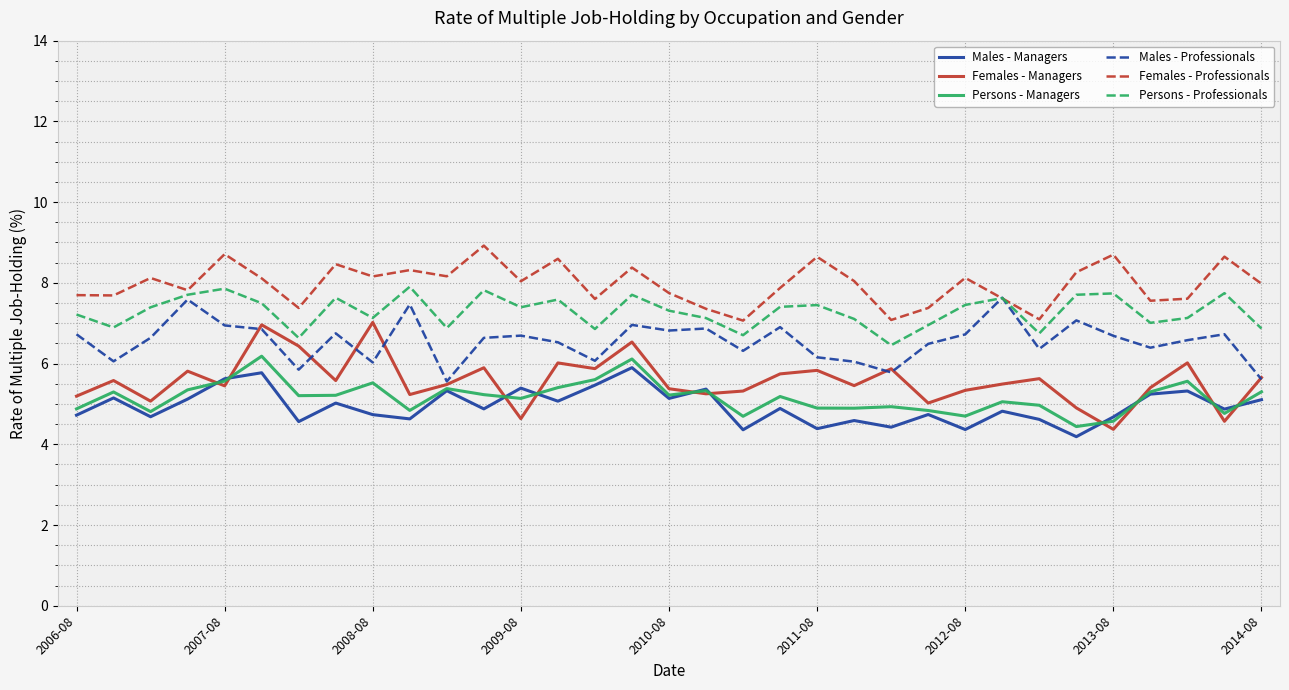

What is the lowest value of the Persons - Professionals series?

6.5